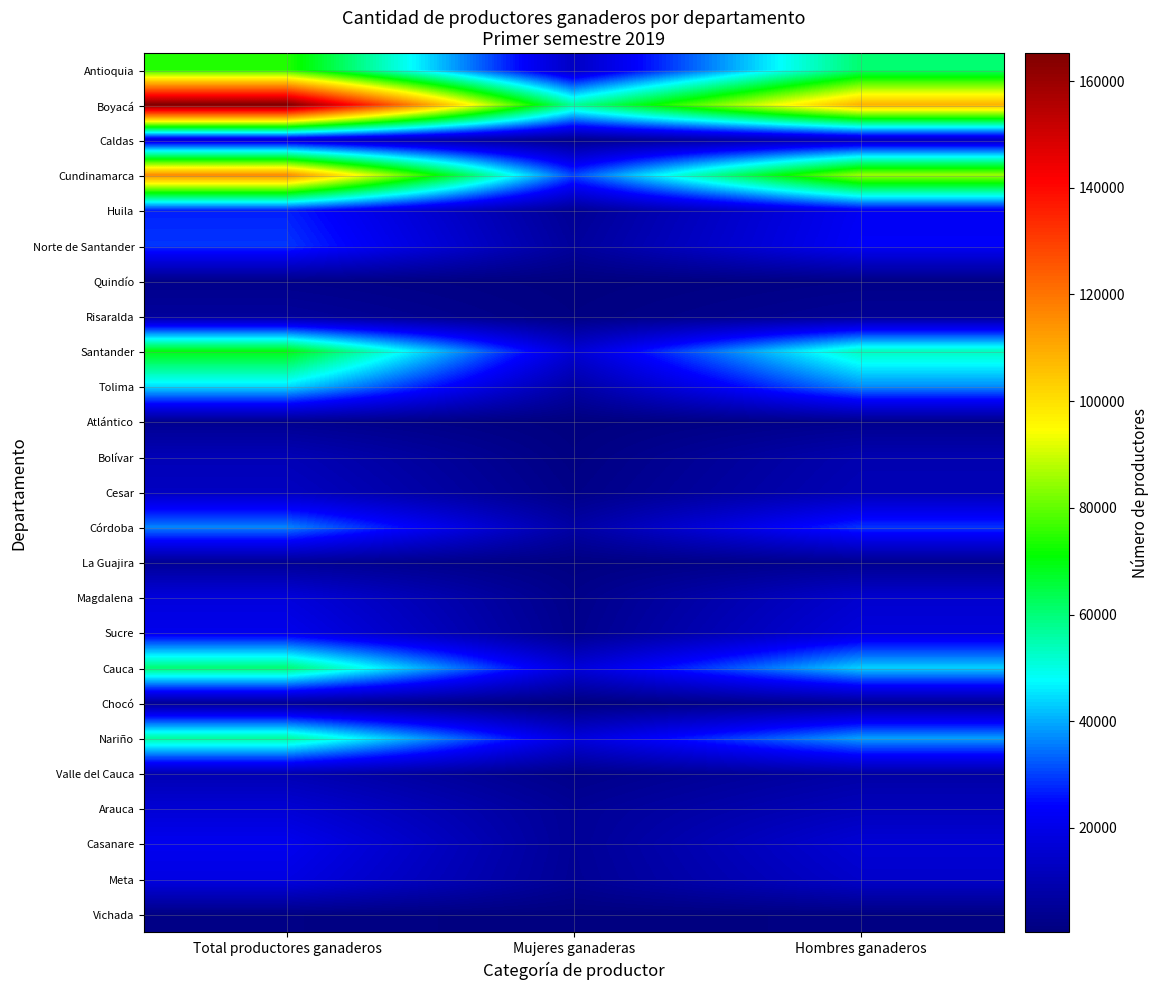

What is the spread (max minus min) of values at Total productores ganaderos?

163436.0